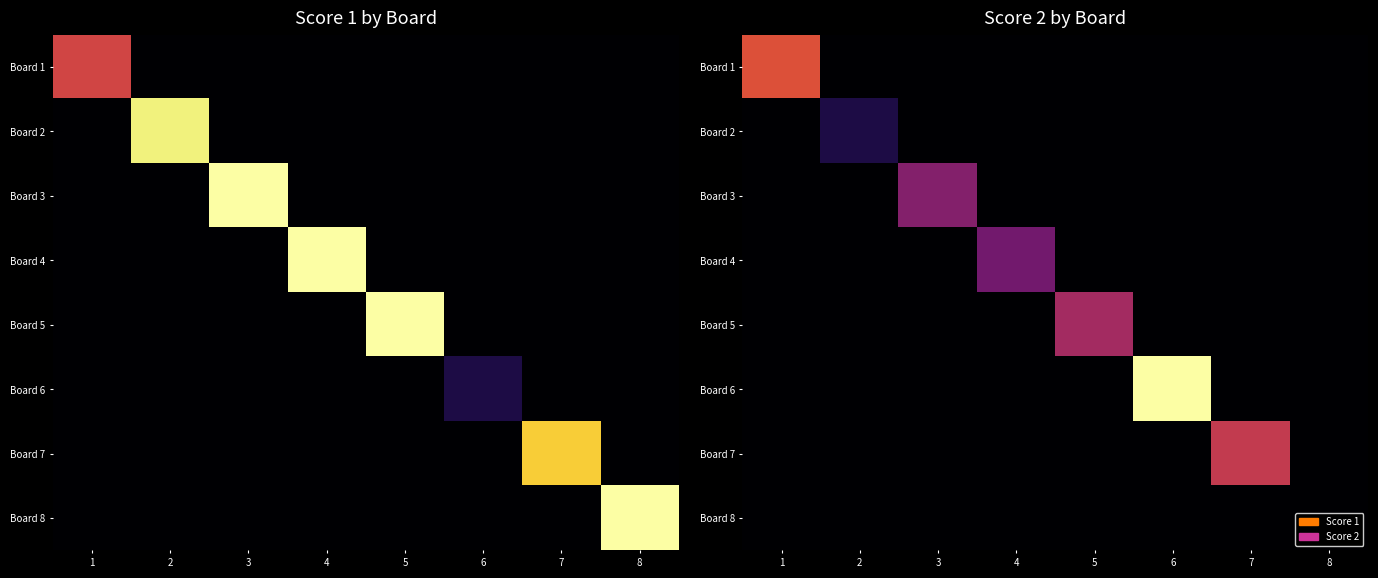

At which label does Board 1 reach its peak?

1